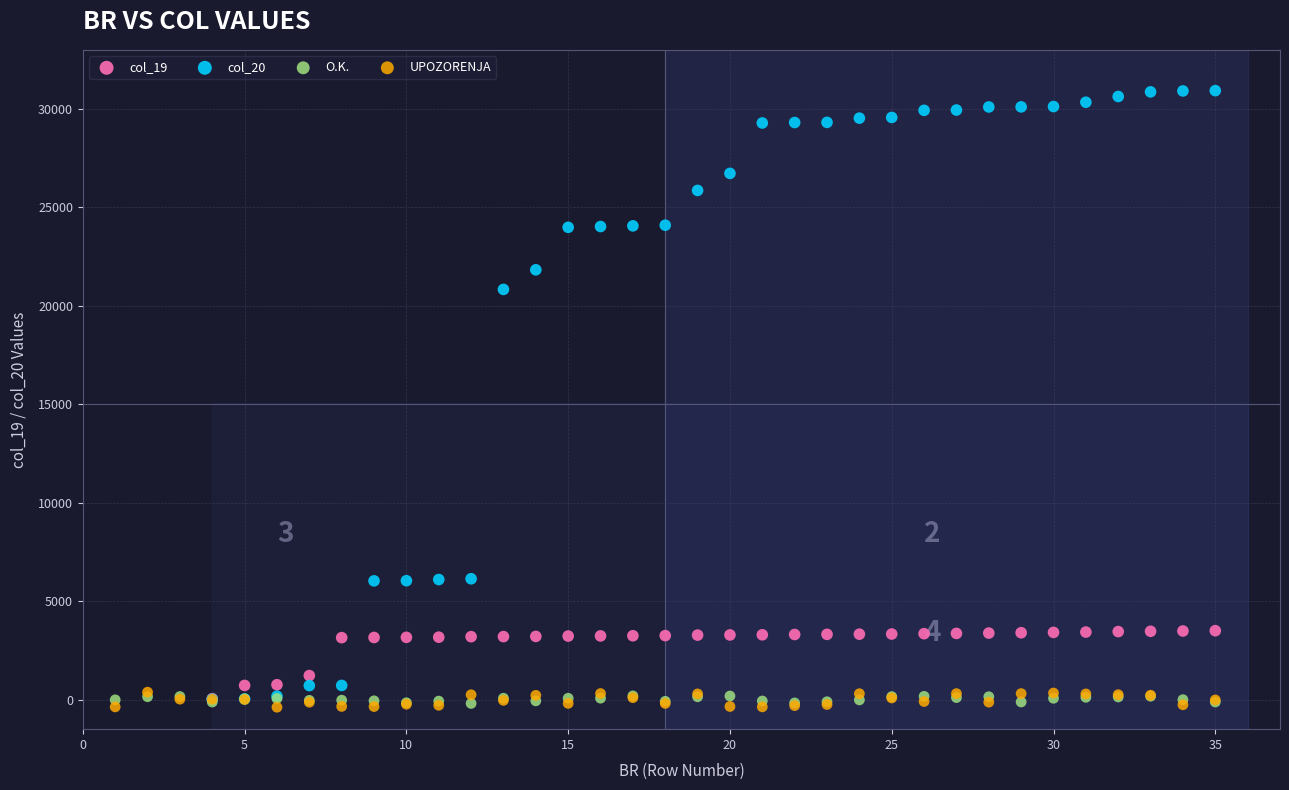

Which series has the largest Y range (max minus min)?

col_20